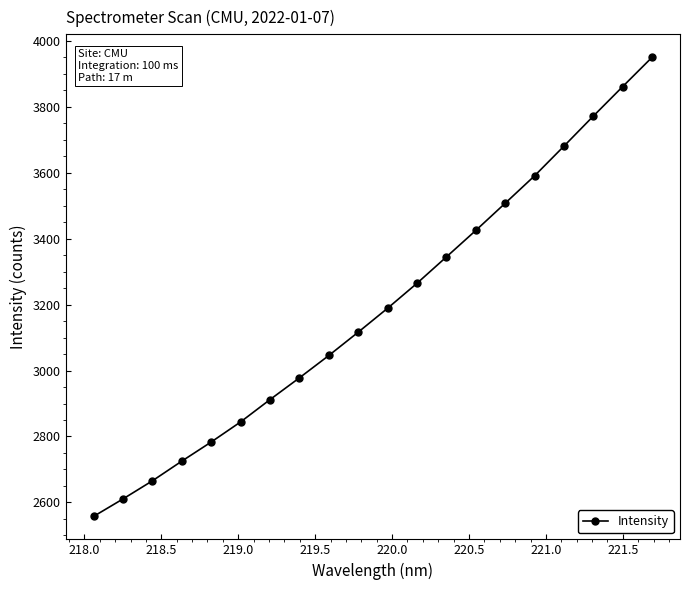

What is the value of the 15th point from the left?

3507.6